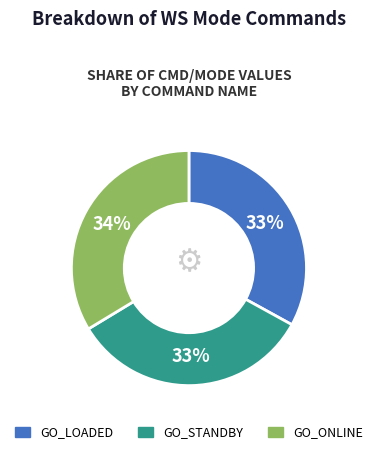

To the nearest percent, what is the difference between the largest and smallest slice percentages?

1%